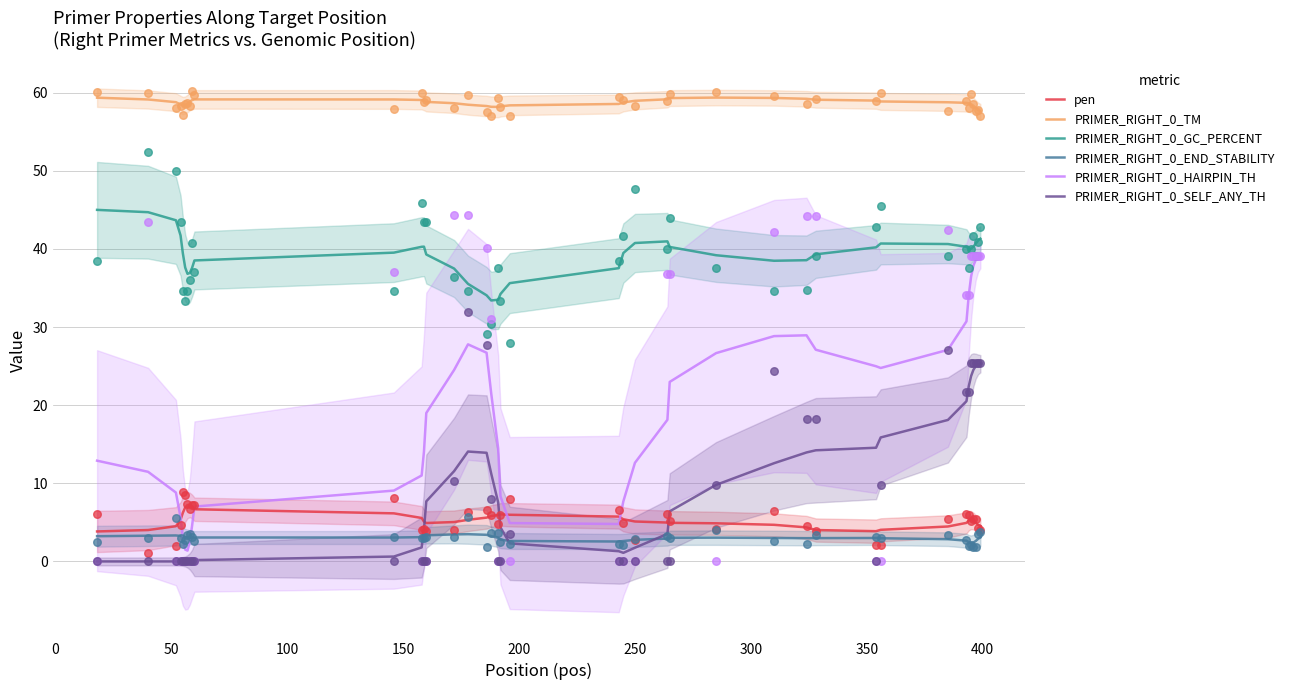

Which series reaches the minimum Y coordinate?

PRIMER_RIGHT_0_SELF_ANY_TH